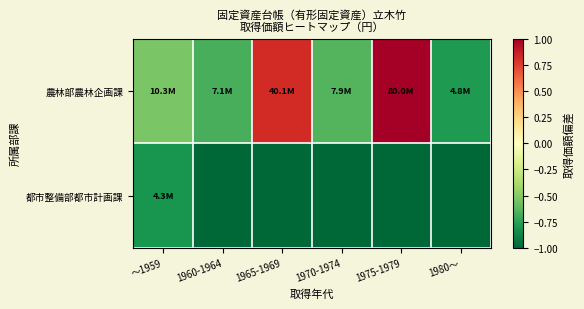

At which category is the sum across all series the highest?

1975-1979